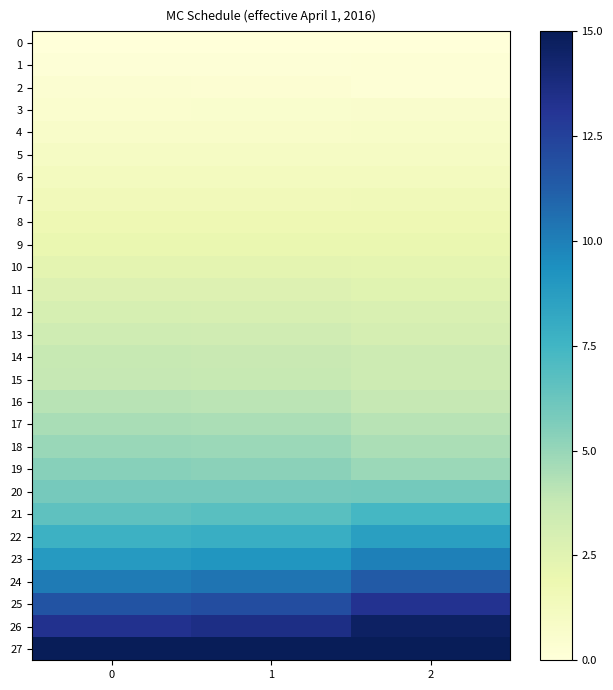

Reading right to left, list all the values displayed in this chart.

0: 2=0.0	1=0.0	0=0.0
1: 2=0.2	1=0.2	0=0.1
2: 2=0.2	1=0.3	0=0.4
3: 2=0.6	1=0.5	0=0.5
4: 2=0.8	1=0.7	0=0.7
5: 2=1.0	1=1.0	0=1.0
6: 2=1.2	1=1.2	0=1.2
7: 2=1.5	1=1.5	0=1.5
8: 2=1.7	1=1.7	0=1.7
9: 2=2.0	1=2.0	0=2.0
10: 2=2.3	1=2.3	0=2.3
11: 2=2.5	1=2.6	0=2.7
12: 2=2.8	1=3.0	0=3.0
13: 2=3.1	1=3.3	0=3.4
14: 2=3.5	1=3.7	0=3.7
15: 2=3.4	1=3.7	0=3.8
16: 2=3.8	1=4.1	0=4.2
17: 2=4.1	1=4.5	0=4.5
18: 2=4.5	1=4.9	0=5.0
19: 2=4.9	1=5.3	0=5.4
20: 2=5.9	1=5.9	0=5.9
21: 2=7.4	1=6.7	0=6.6
22: 2=8.6	1=7.9	0=7.7
23: 2=10.0	1=9.1	0=8.9
24: 2=11.4	1=10.4	0=10.2
25: 2=13.2	1=12.0	0=11.7
26: 2=14.6	1=13.5	0=13.3
27: 2=15.0	1=15.0	0=15.0